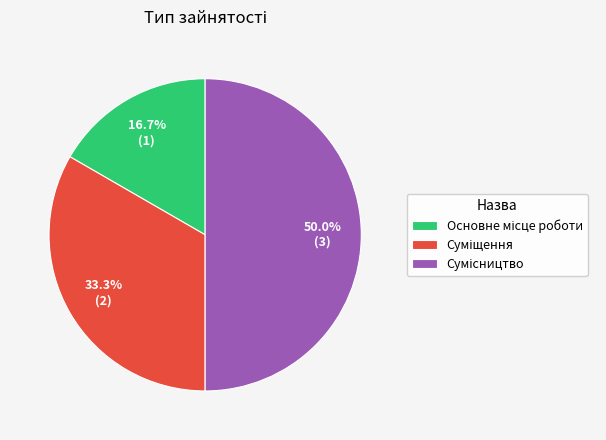

Is the sum of Основне місце роботи and Суміщення greater than half?

No